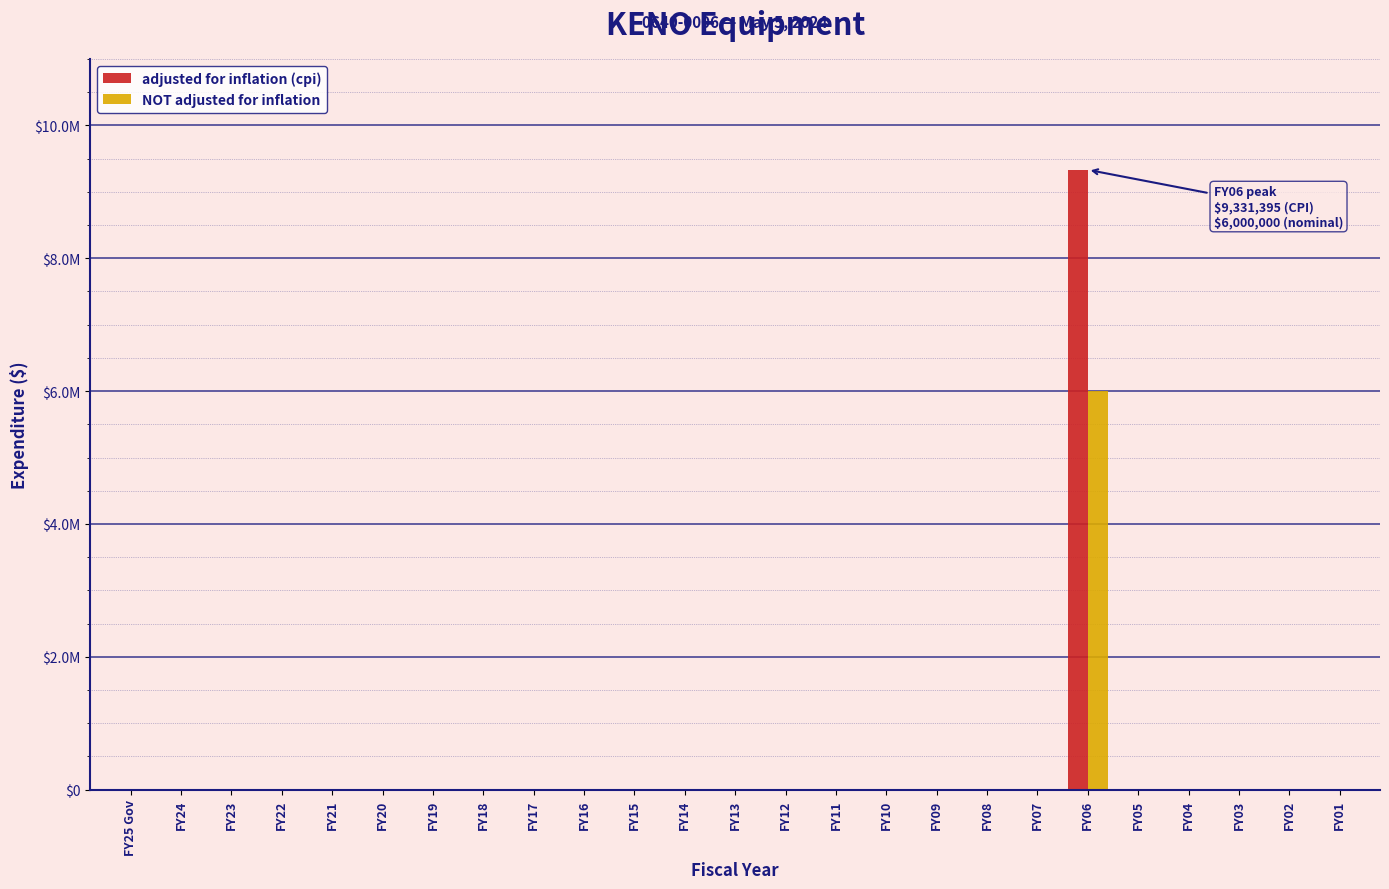

What are all the series names shown in the legend?

adjusted for inflation (cpi), NOT adjusted for inflation